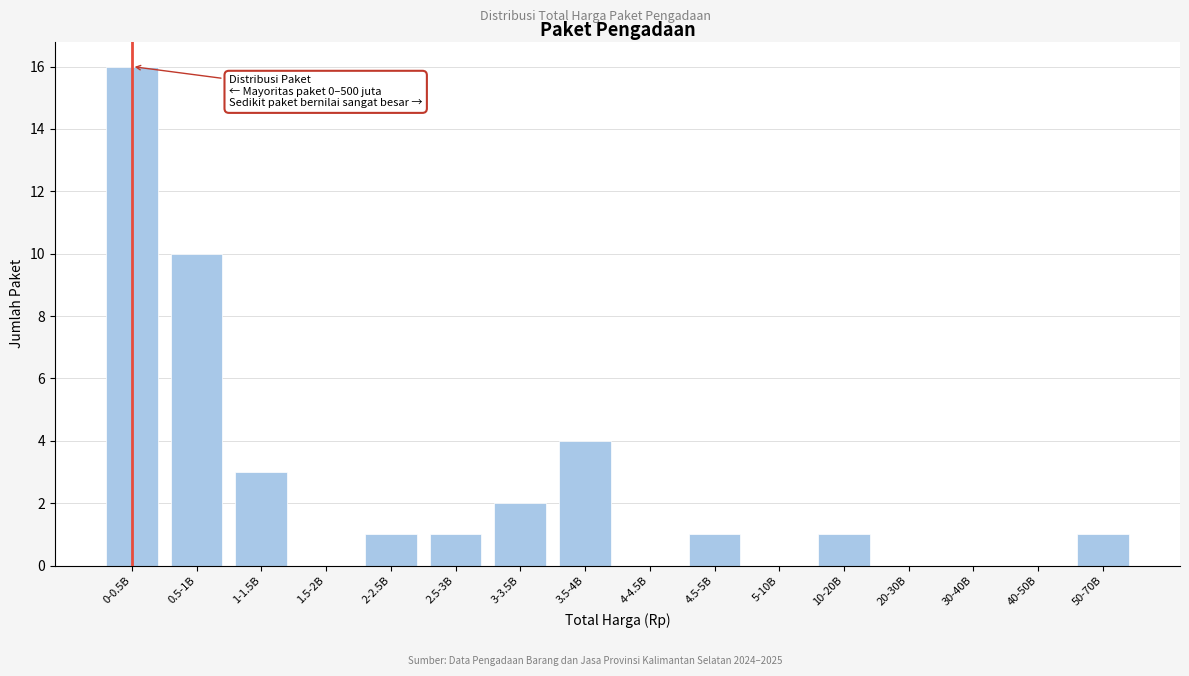

Reading left to right, transcribe all the data shown in this chart.

0-0.5B=16	0.5-1B=10	1-1.5B=3	1.5-2B=0	2-2.5B=1	2.5-3B=1	3-3.5B=2	3.5-4B=4	4-4.5B=0	4.5-5B=1	5-10B=0	10-20B=1	20-30B=0	30-40B=0	40-50B=0	50-70B=1